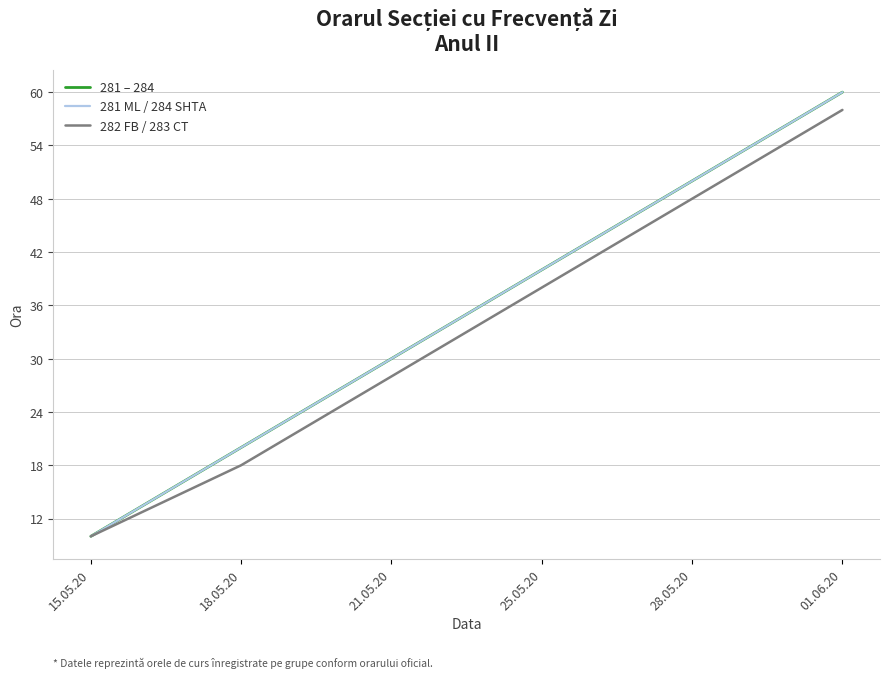

Is the value of 282 FB / 283 CT at 25.05.20 greater than the value of 281 – 284 at 01.06.20?

No